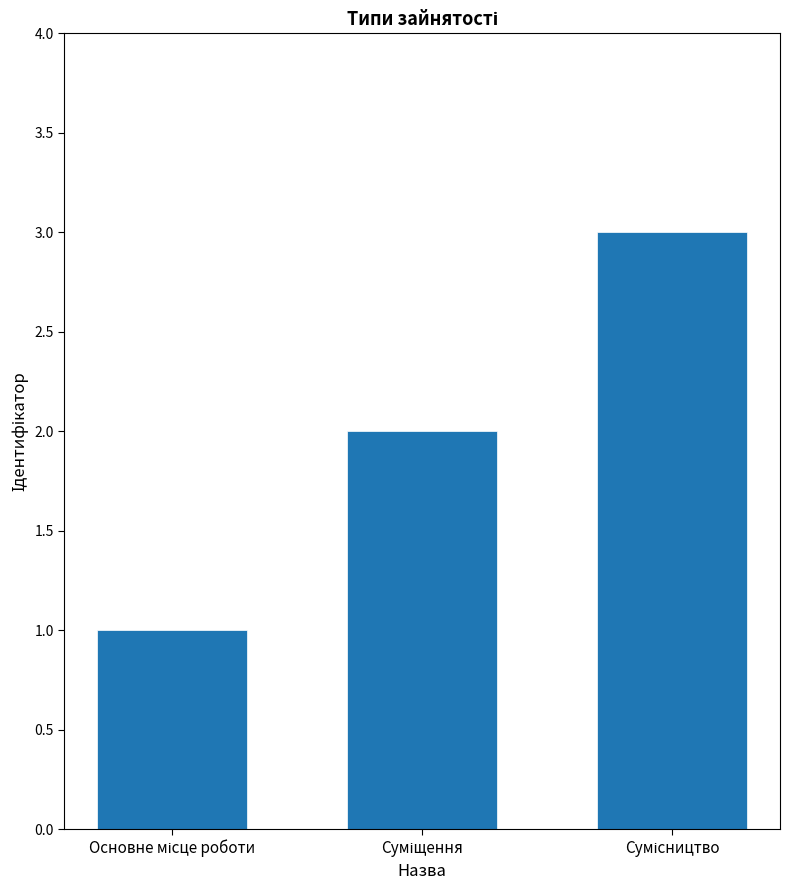

What is the greatest value displayed?

3